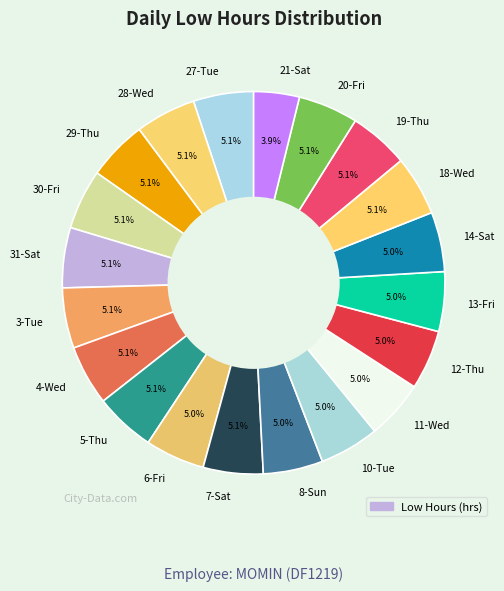

True or false: 27-Tue accounts for 5% of the total.

True